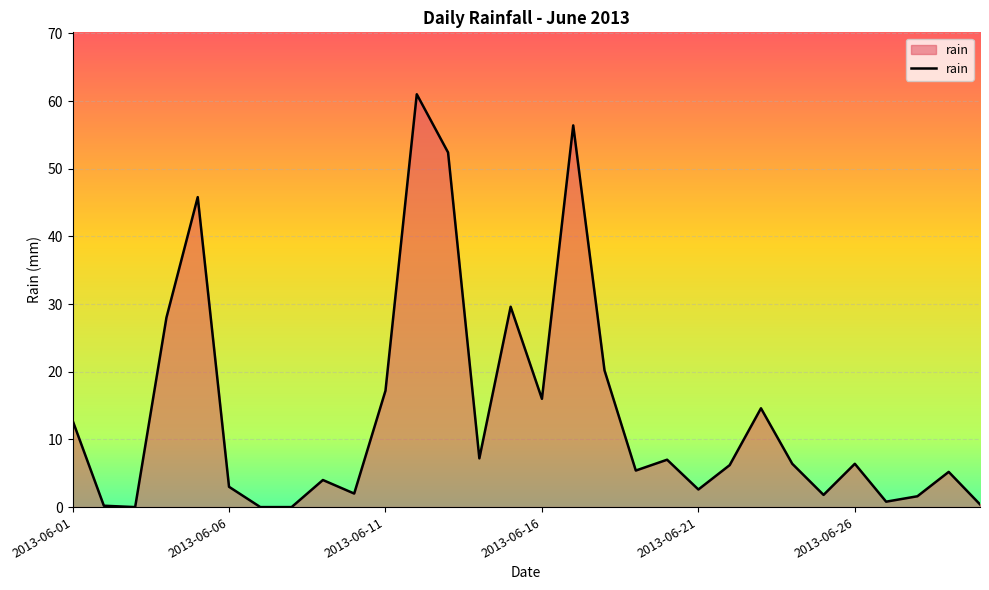

Is it true that the value at 2013-06-01 is 12.8?

True